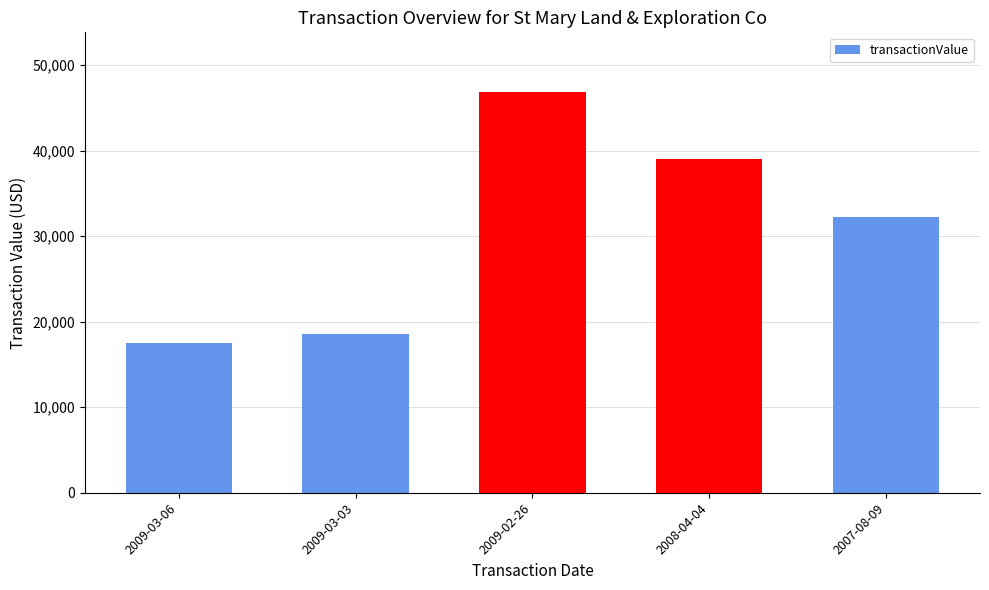

Count the number of data series in this chart.

1